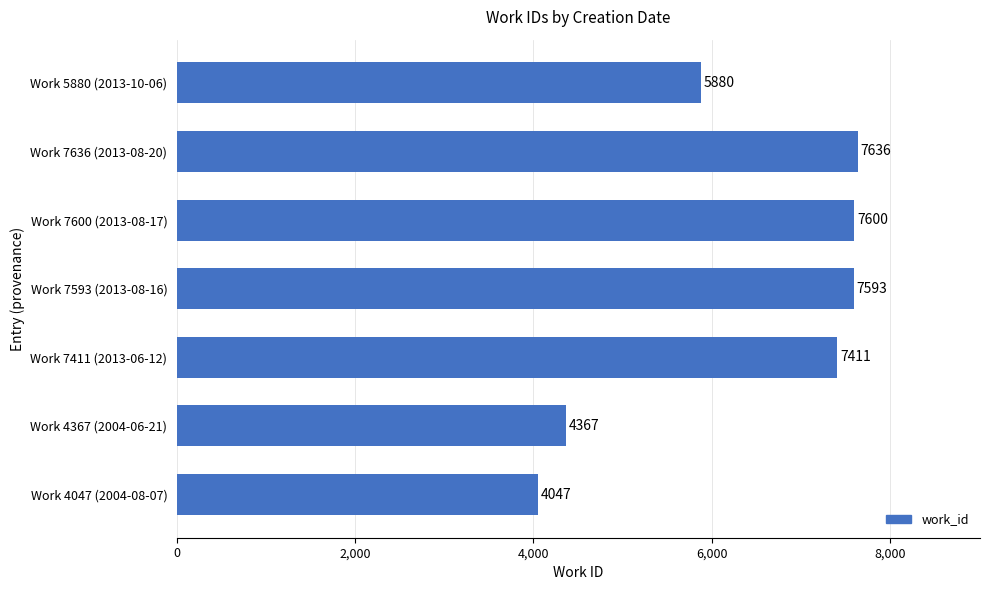

Where is the data nearest to the value 5841?

Work 5880 (2013-10-06)